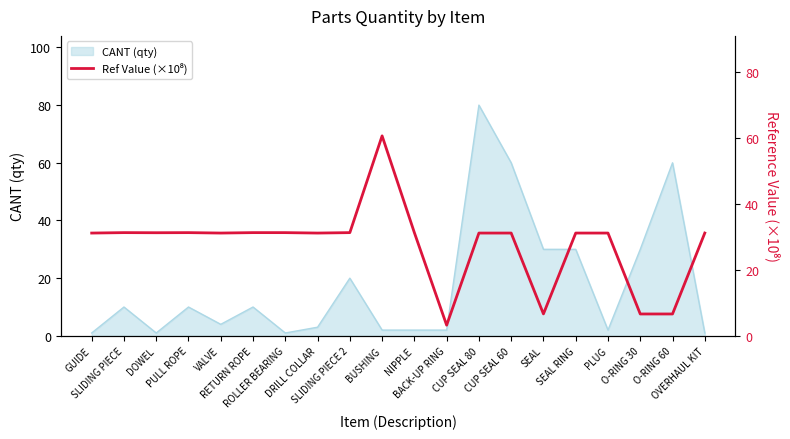

How many data points are less than 31?

4